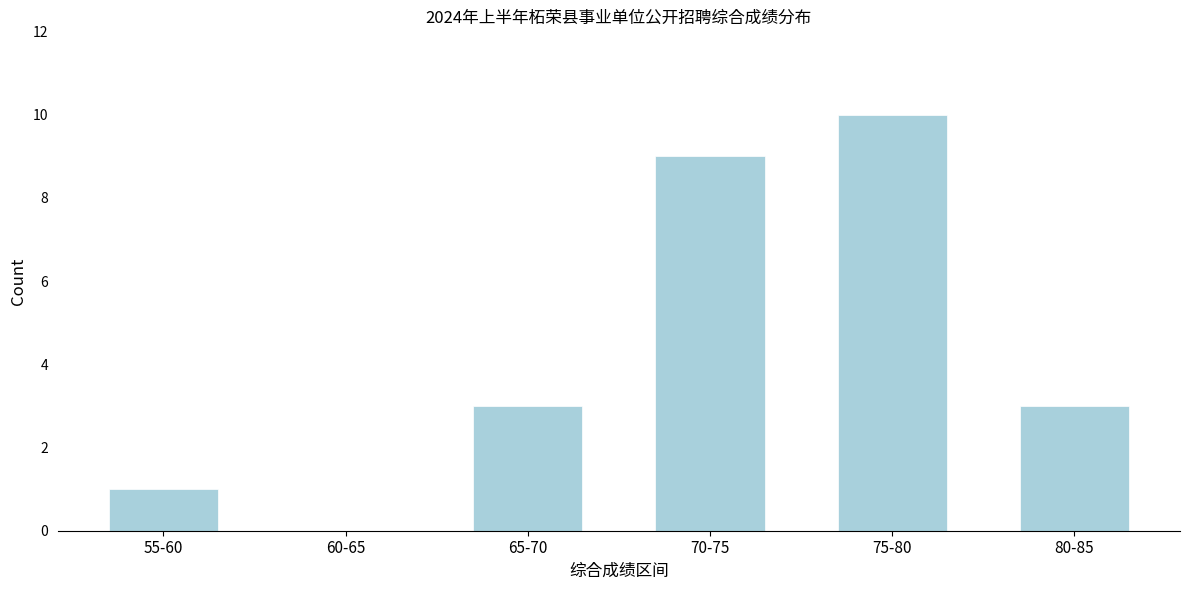

Reading left to right, list all the values displayed in this chart.

55-60=1	60-65=0	65-70=3	70-75=9	75-80=10	80-85=3